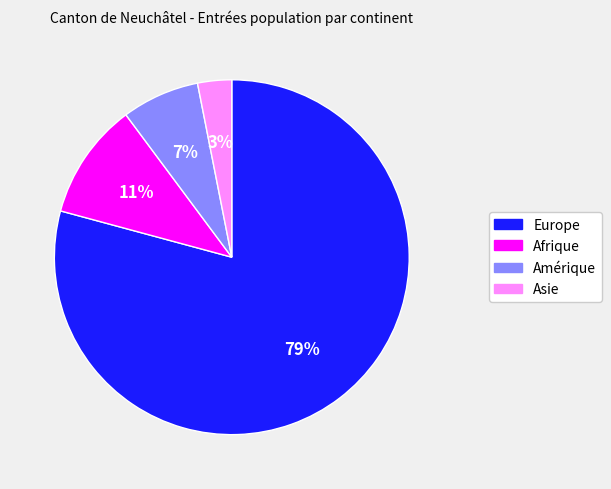

Do Amérique and Afrique together represent more than half of the pie?

No